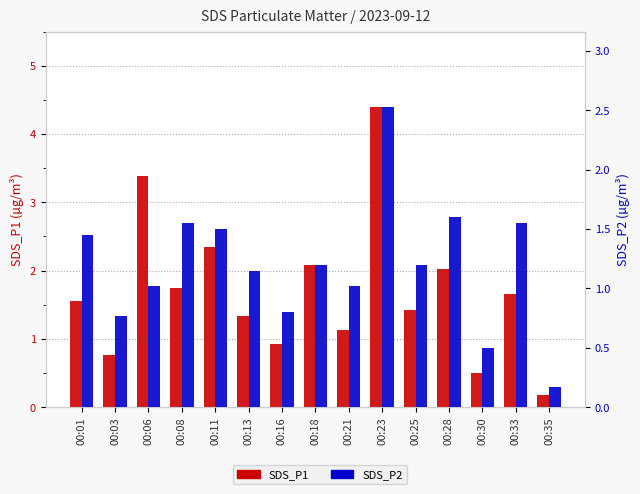

Rank the series at 00:33 from lowest to highest value.

SDS_P2, SDS_P1